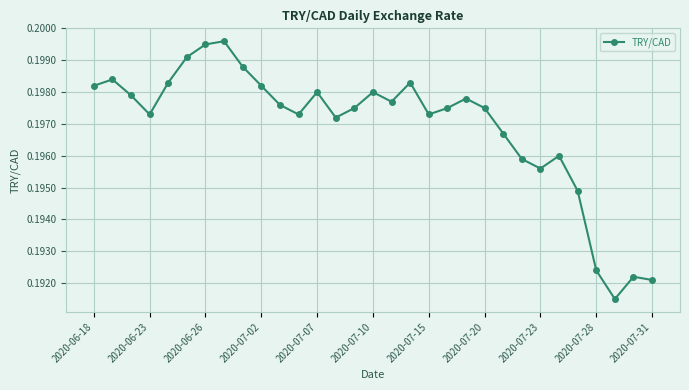

Count the values in the range 0 to 1.

31